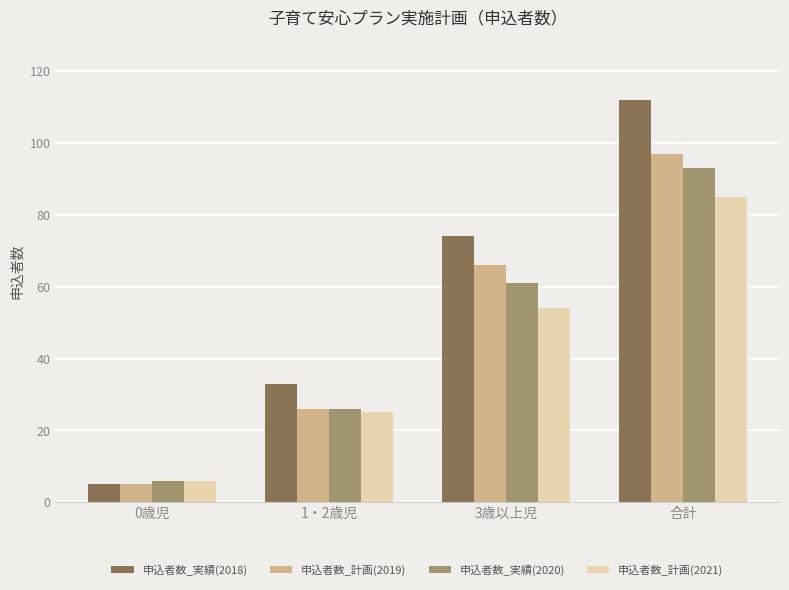

Is the value of 申込者数_計画(2019) at 1・2歳児 greater than the value of 申込者数_実績(2020) at 合計?

No